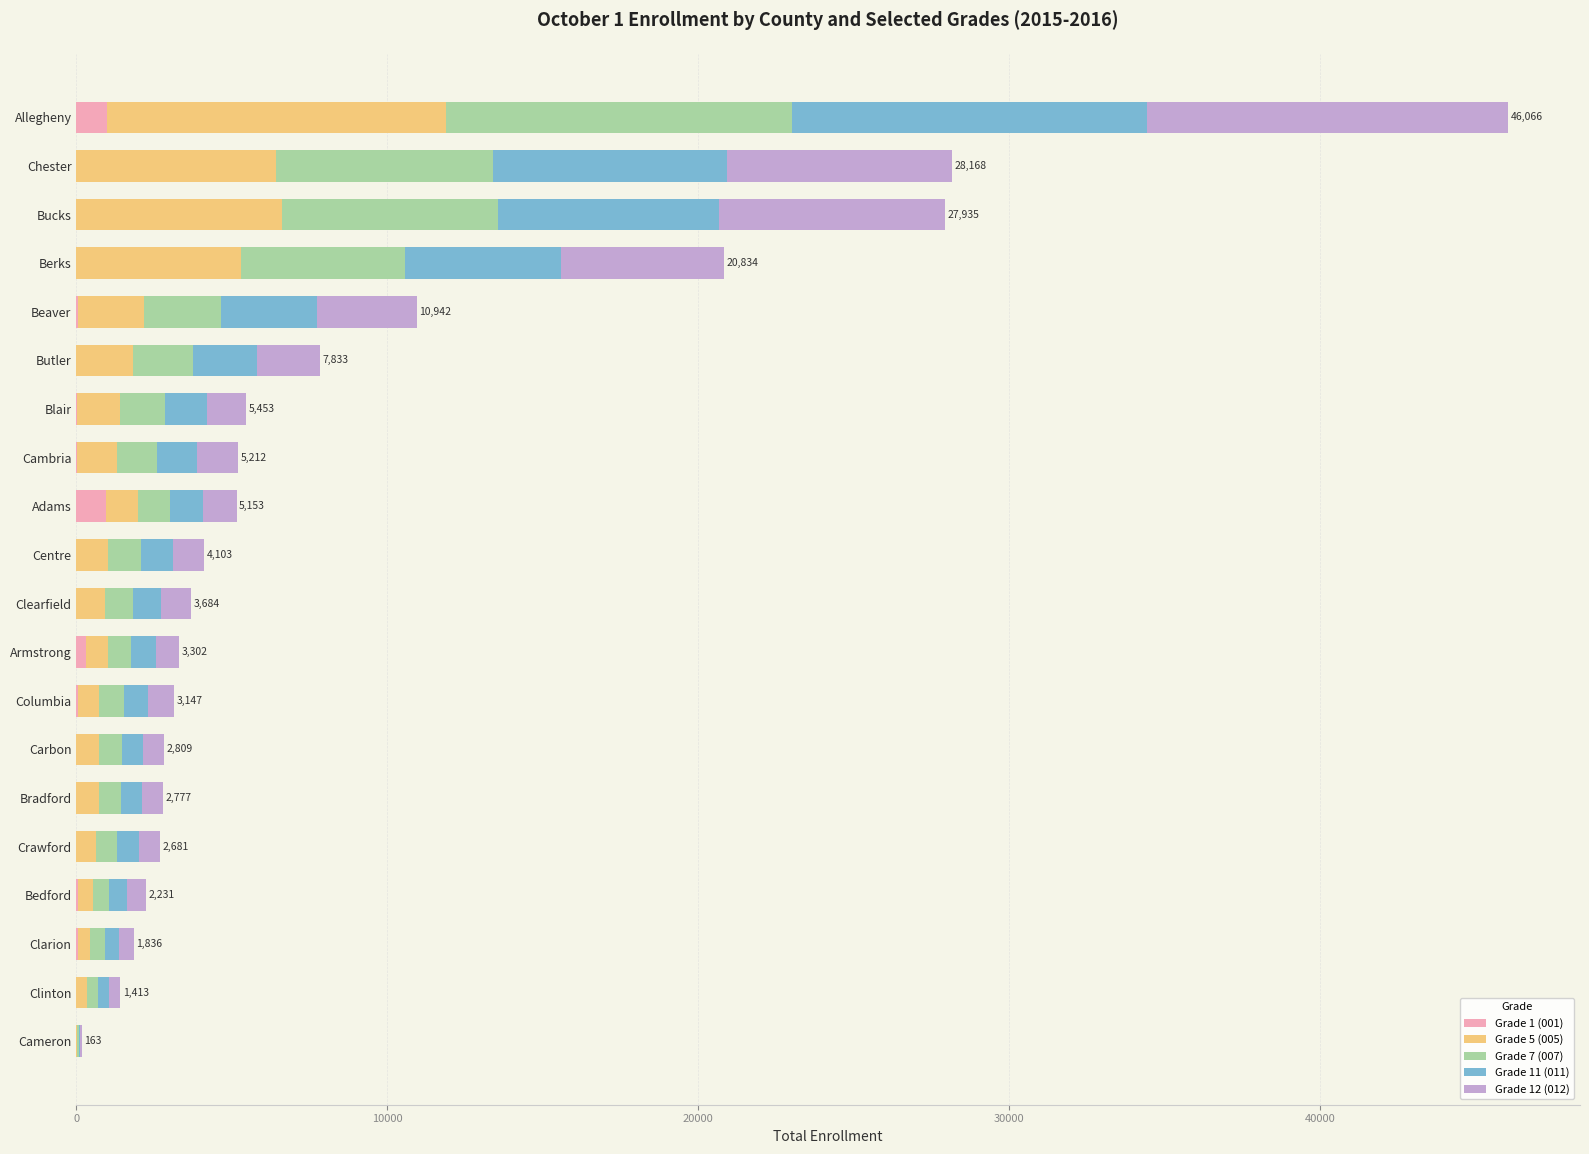

What is the total value across all series at Berks?

20834